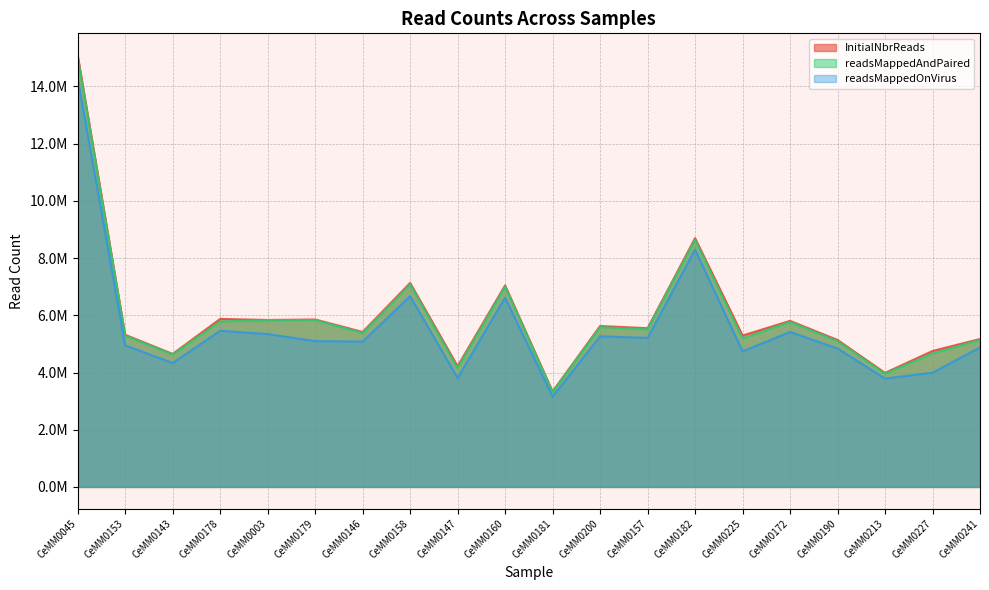

How many interior local peaks does the InitialNbrReads series have?

7